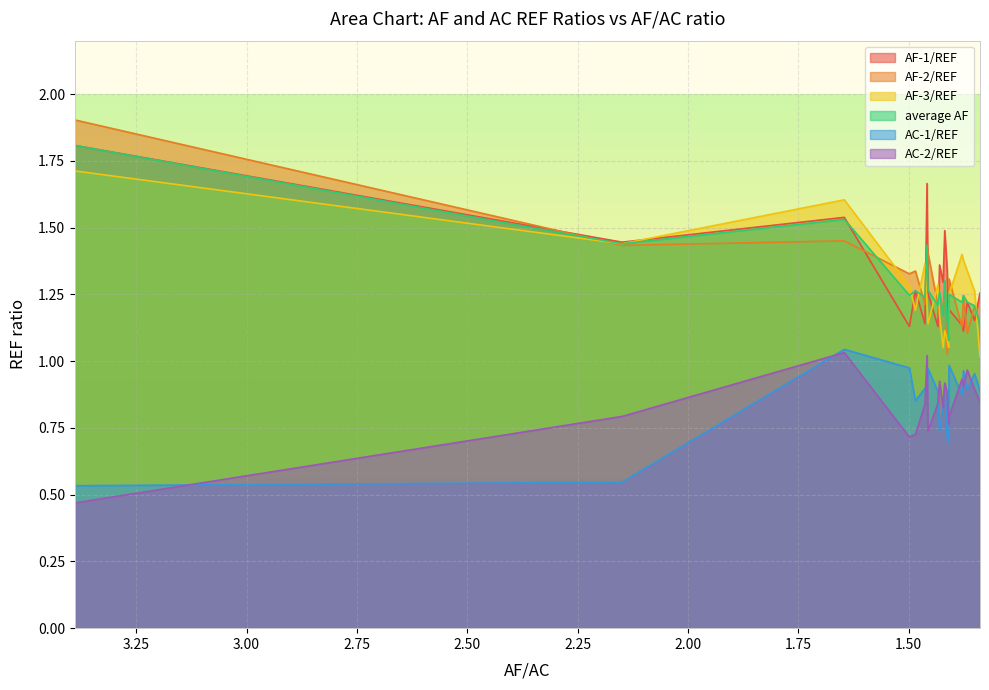

Which label corresponds to the largest value in the chart?

3.38870713609413